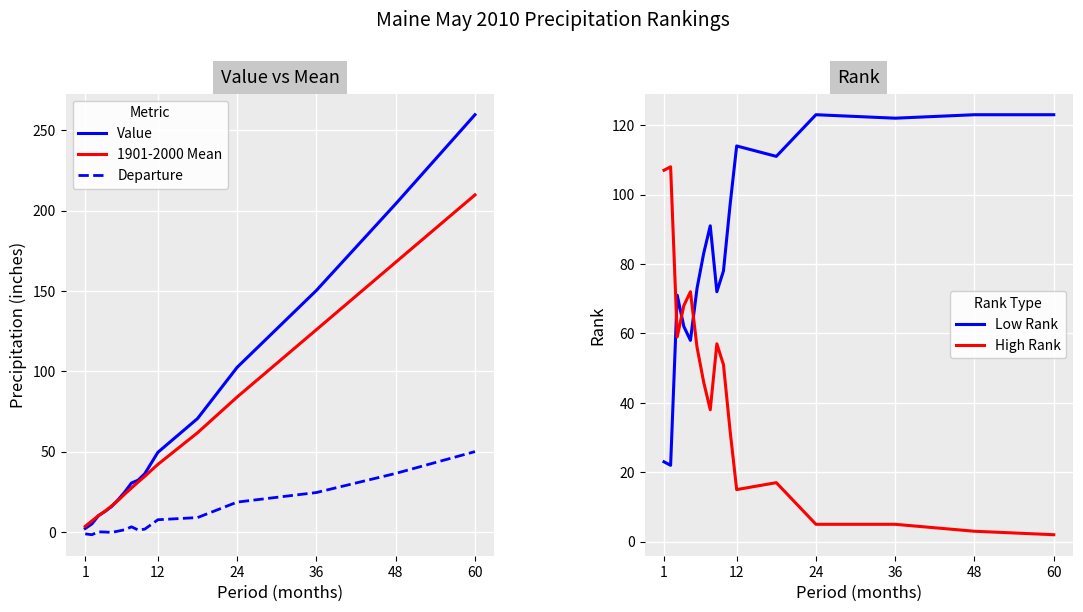

The 1901-2000 Mean series shows 279.4 at 48. True or false?

False